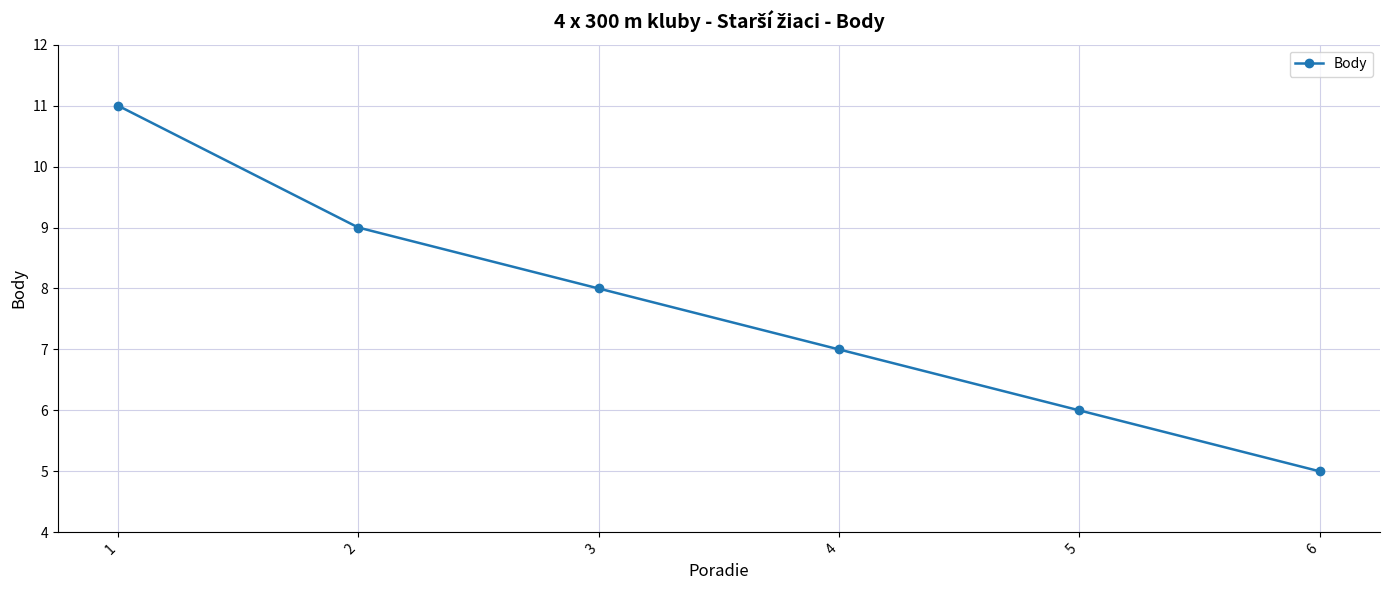

Where is the data nearest to the value 8?

3